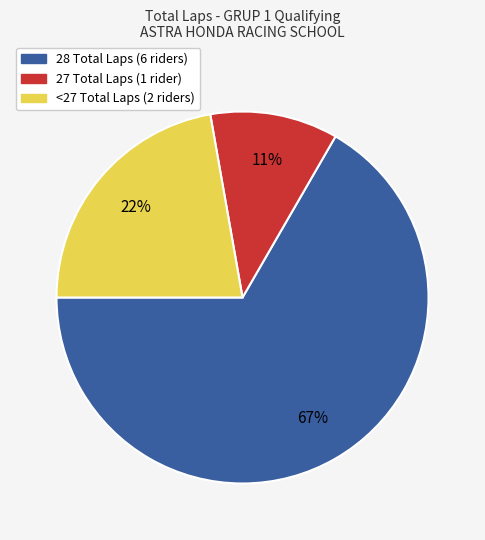

To the nearest percent, what is the difference between the largest and smallest slice percentages?

56%